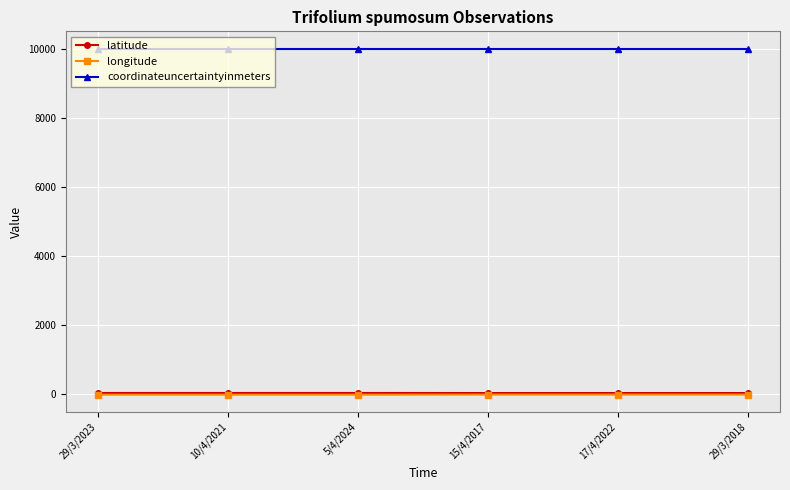

What is the label of the 1st point from the left?

29/3/2023